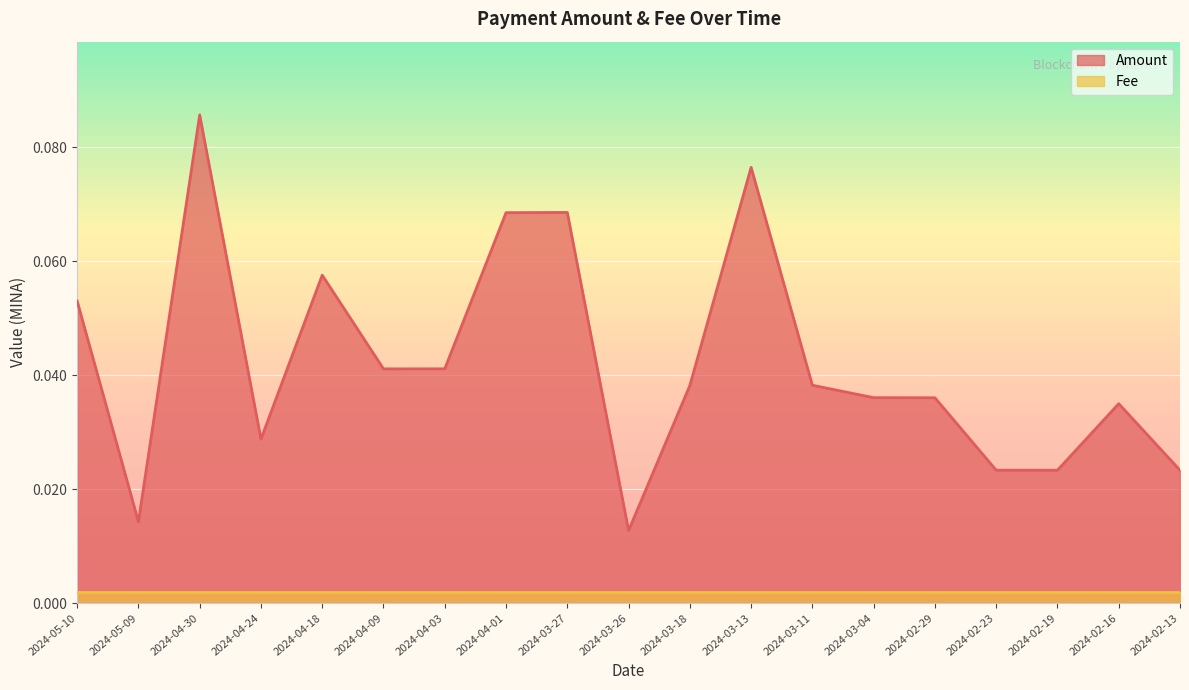

What position from the right is 2024-04-01?

12